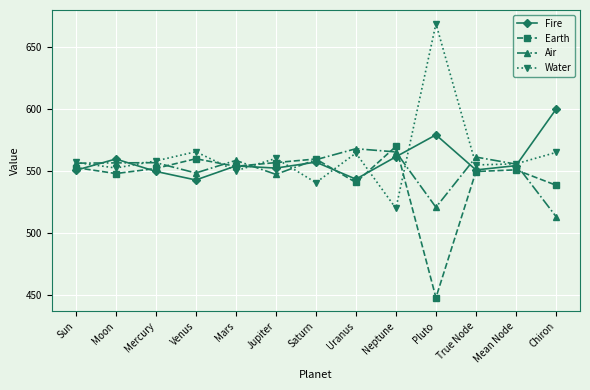

What is the average value of the Earth series?

545.0